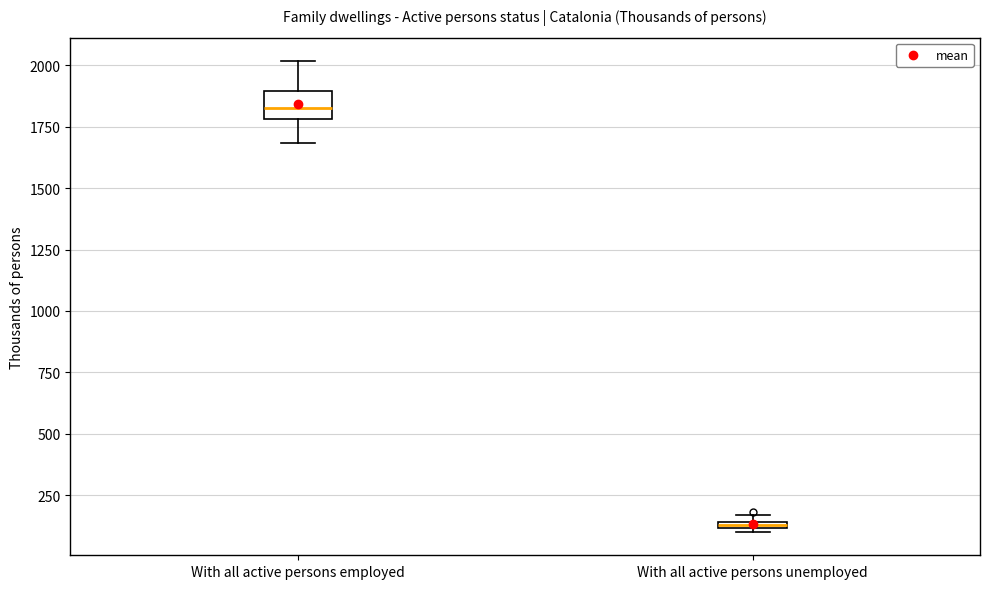

Where is the upper edge of the box for With all active persons unemployed on the y-axis? The values are not printed on the chart, so give them approximately, as read against the axis.

150